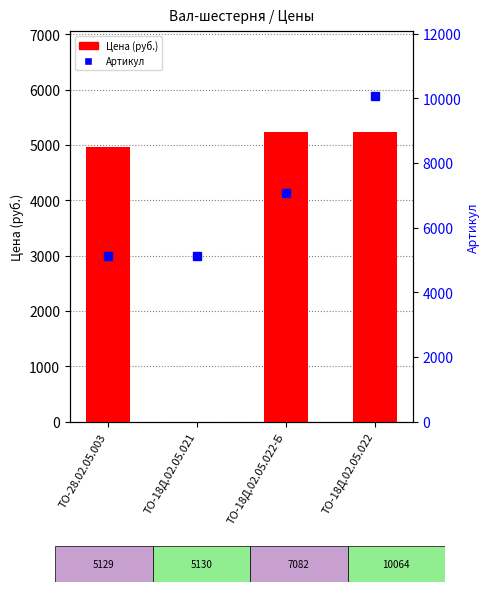

What is the total value across all series at ТО-18Д.02.05.022-Б?

12309